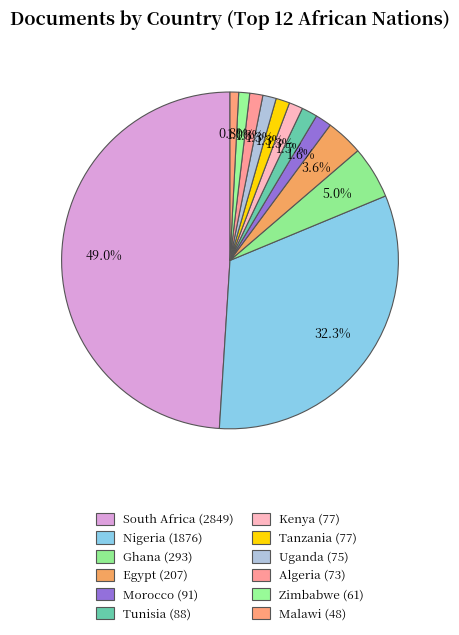

Which has a higher value, Ghana or Zimbabwe?

Ghana